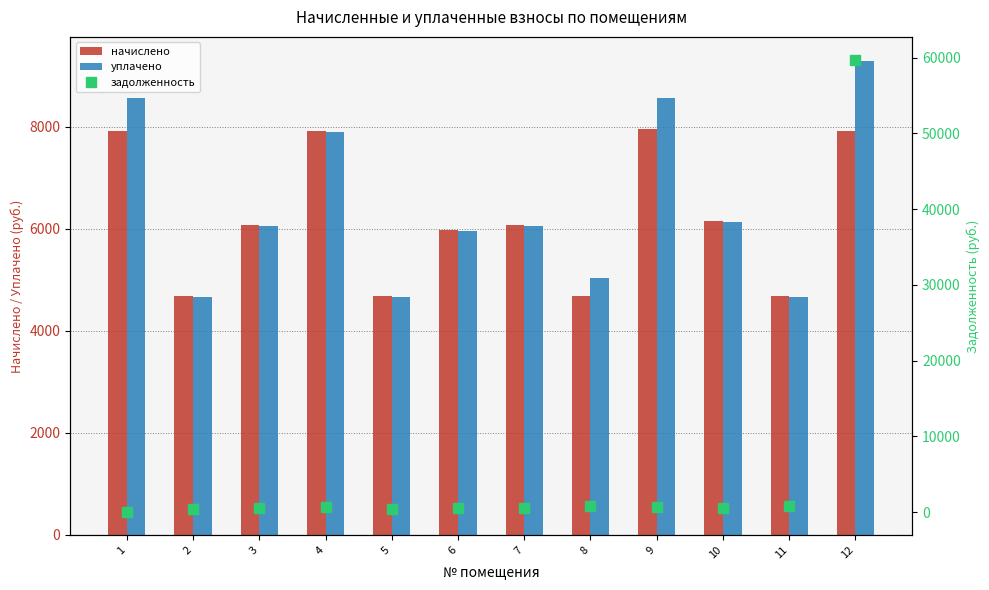

Reading left to right, extract all data points from this chart.

начислено: 7928.9	4678.6	6069.8	7928.9	4678.6	5983.7	6069.8	4678.6	7953.6	6157.1	4678.6	7928.9
уплачено: 8564.5	4663.7	6050.6	7903.8	4663.7	5964.7	6050.2	5038.8	8566.0	6130.7	4663.7	9302.0
задолженность: 0.0	389.9	505.8	660.7	389.9	498.6	505.6	779.8	662.8	513.0	779.8	59755.4